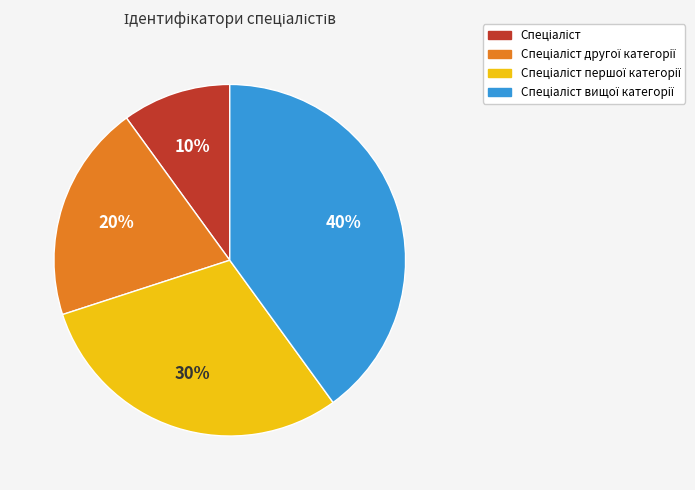

Is there any slice that represents more than half of the pie?

No